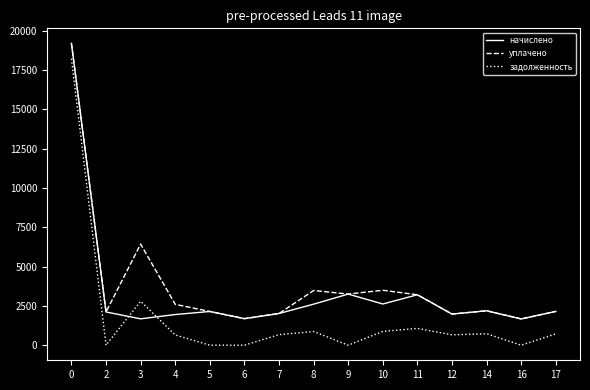

Count the number of categories in the chart.

15